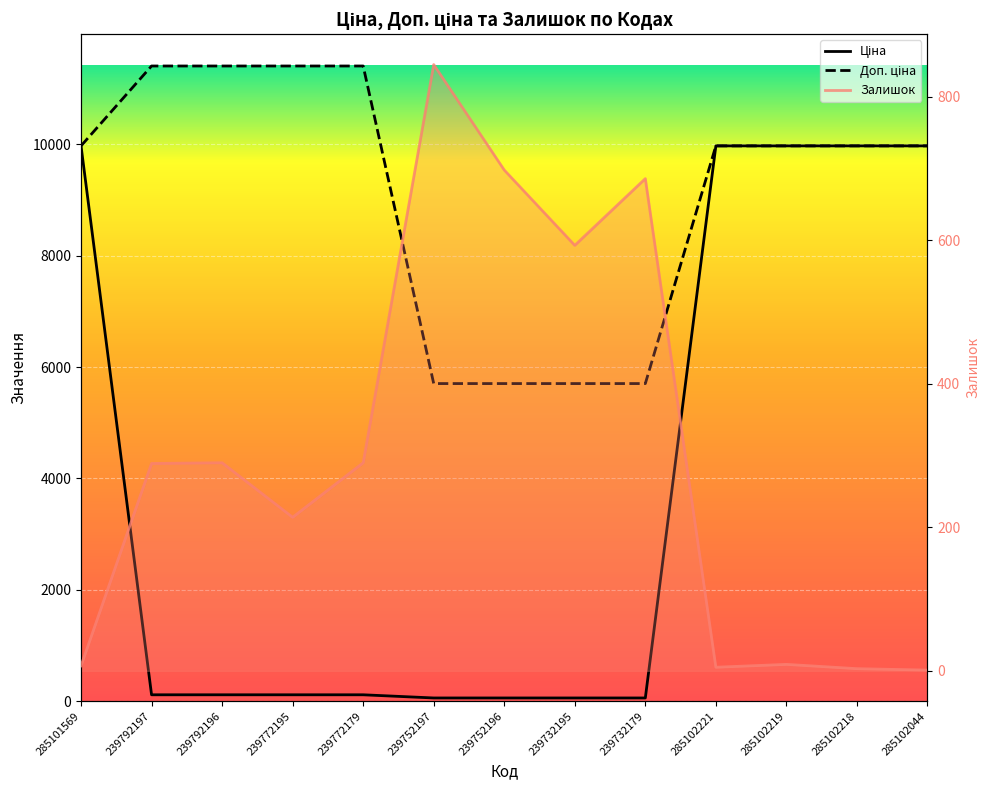

Which has a higher value, 239792197 or 285102221?

285102221